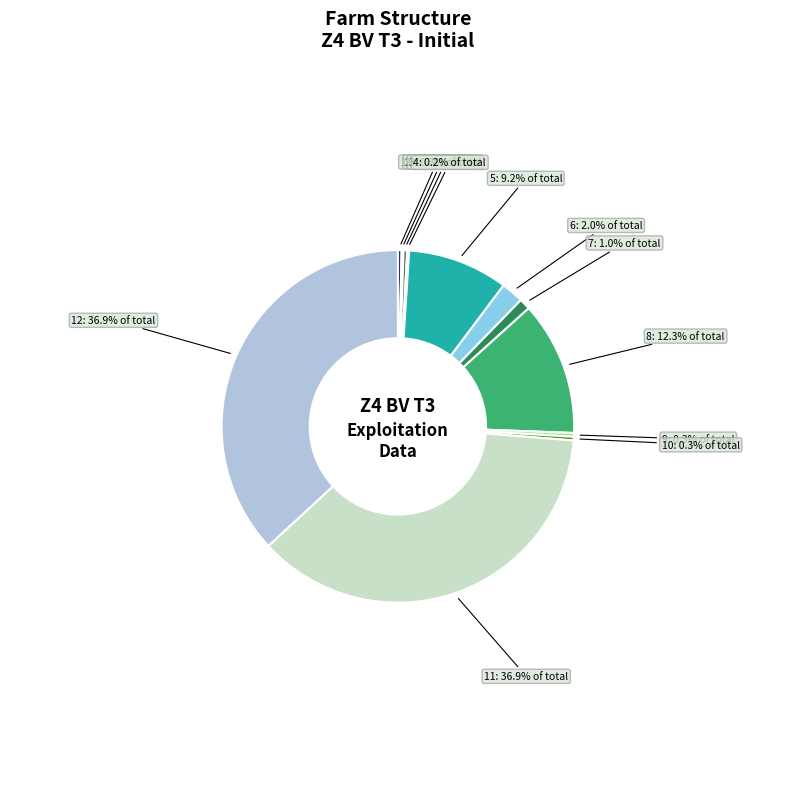

Is there any slice that represents more than half of the pie?

No